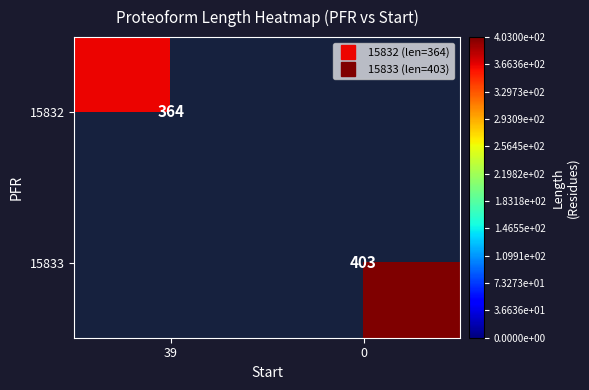

Rank the series by their average value, from lowest to highest.

15832, 15833